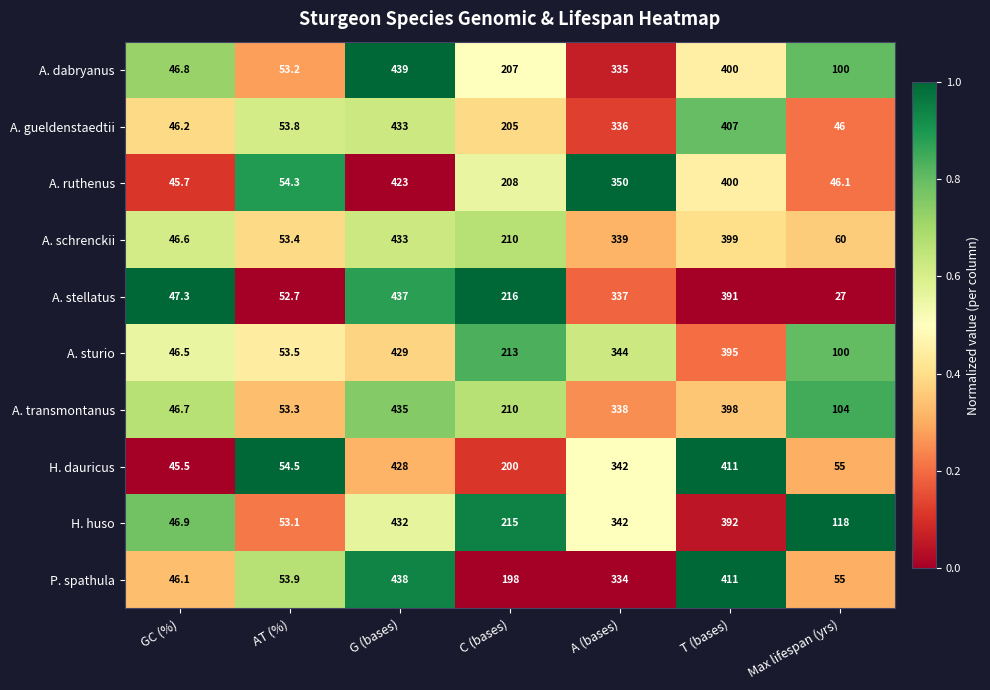

What is the sum of the A. dabryanus values at GC (%) and C (bases)?

253.8